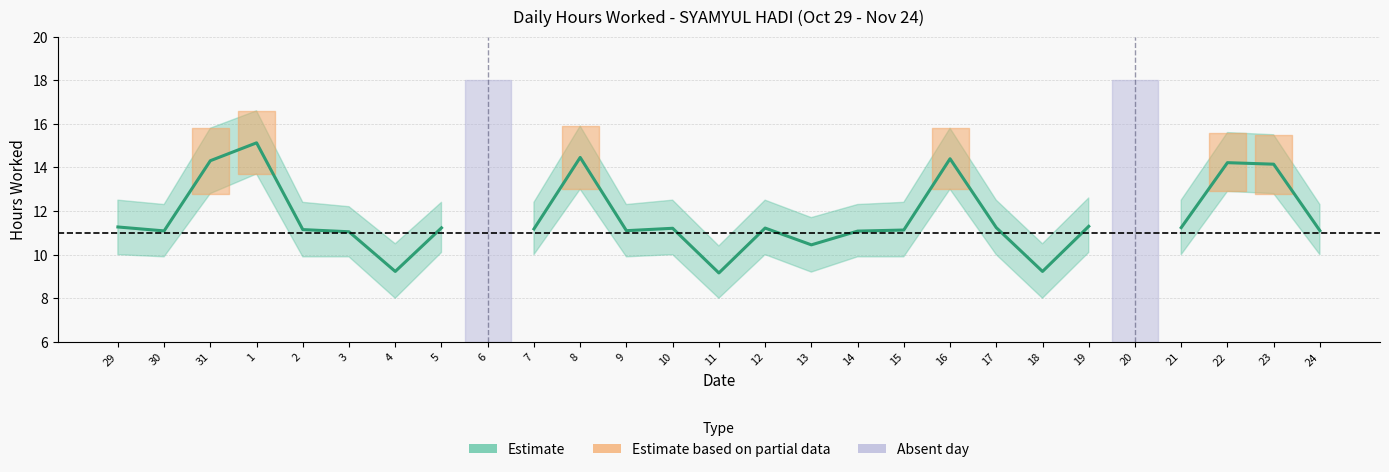

What is the label of the 27th point from the right?

29